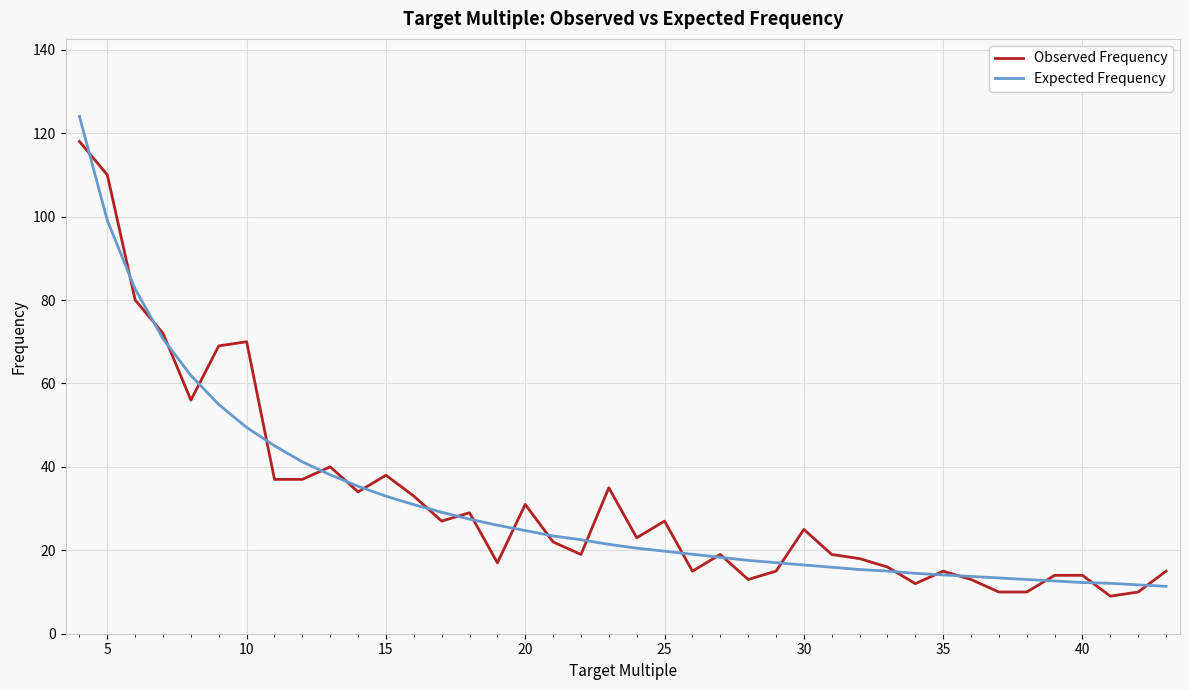

What is the smallest value displayed?

9.0